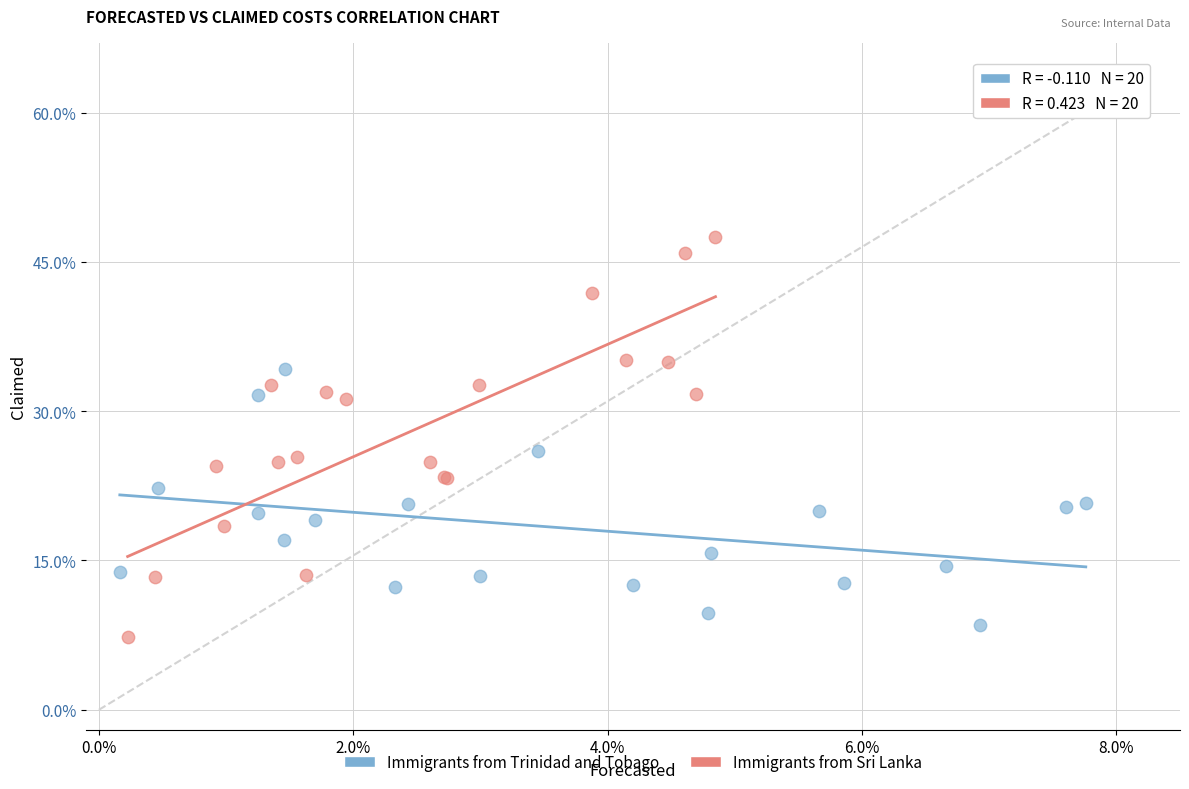

Which series has the widest spread of Y values?

Immigrants from Sri Lanka